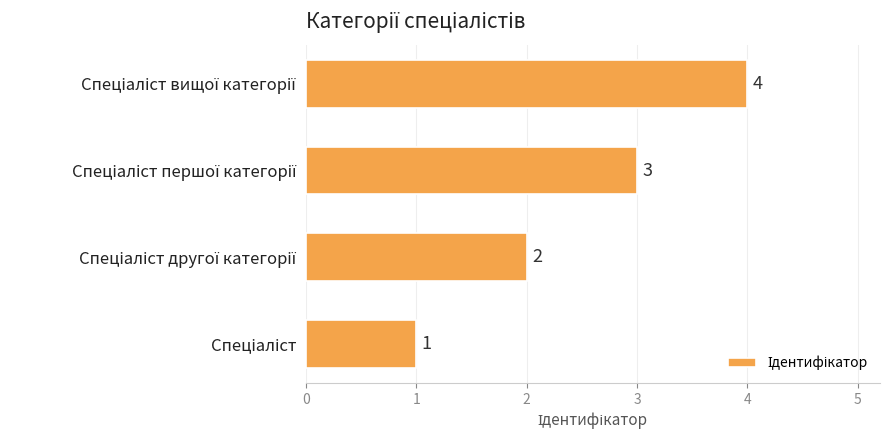

What is the sum of all values?

10